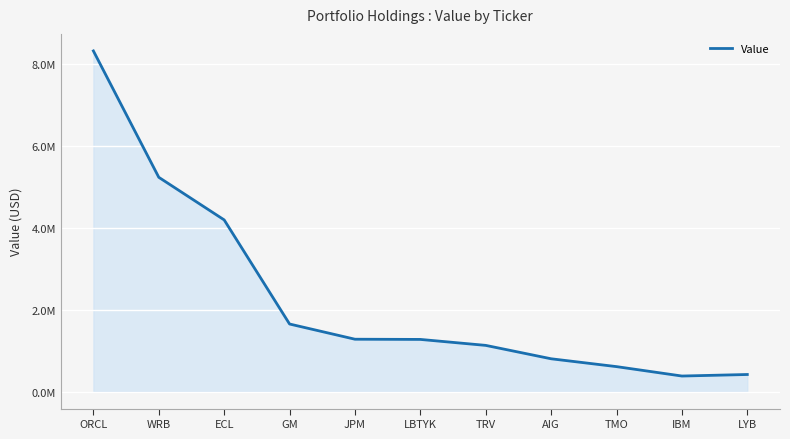

What is the ratio of the value at ECL to the value at LBTYK?

3.3